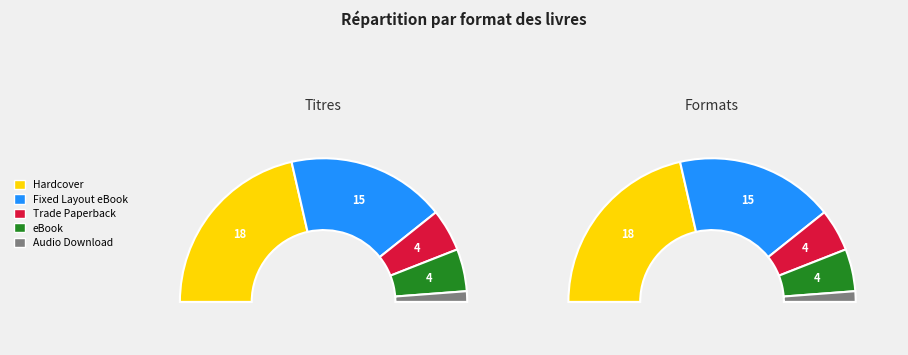

Is eBook the majority of the pie?

No